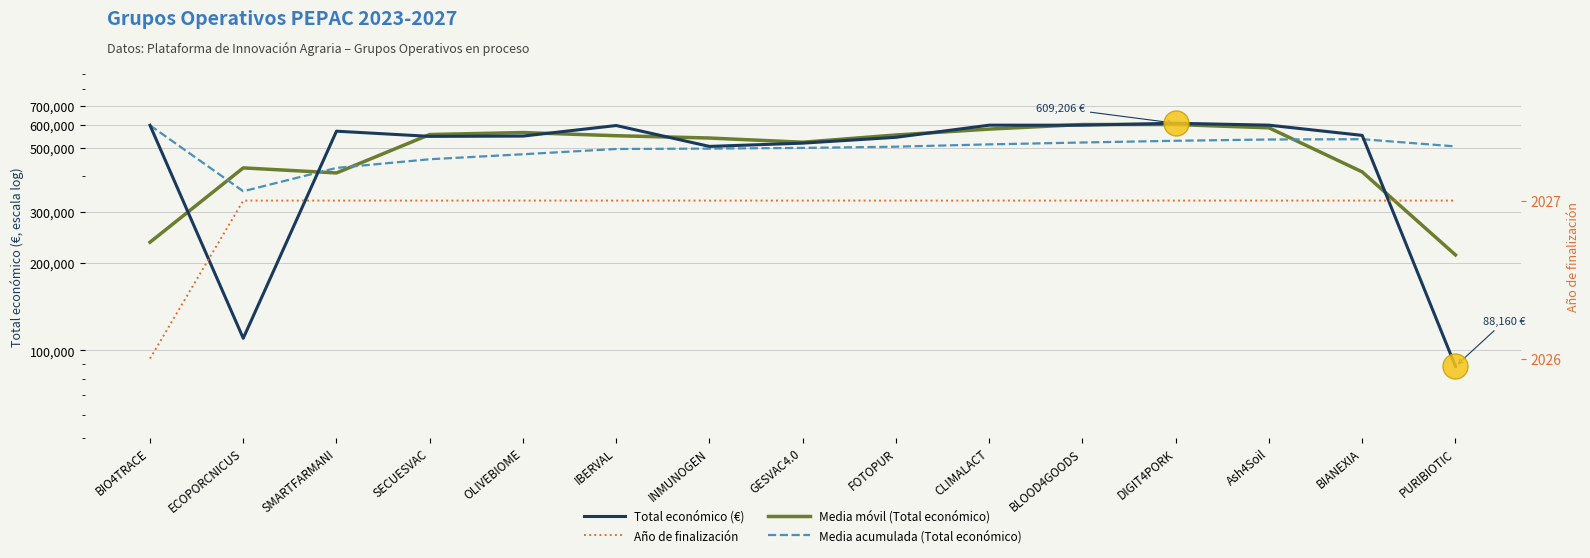

What is the label of the 8th point from the right?

GESVAC4.0